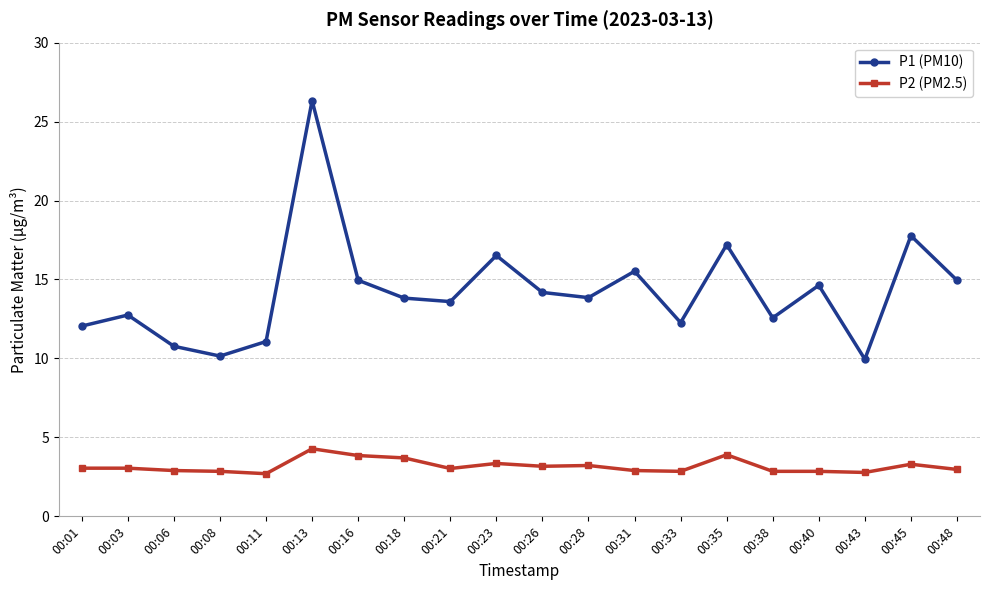

At which category is the sum across all series the highest?

00:13